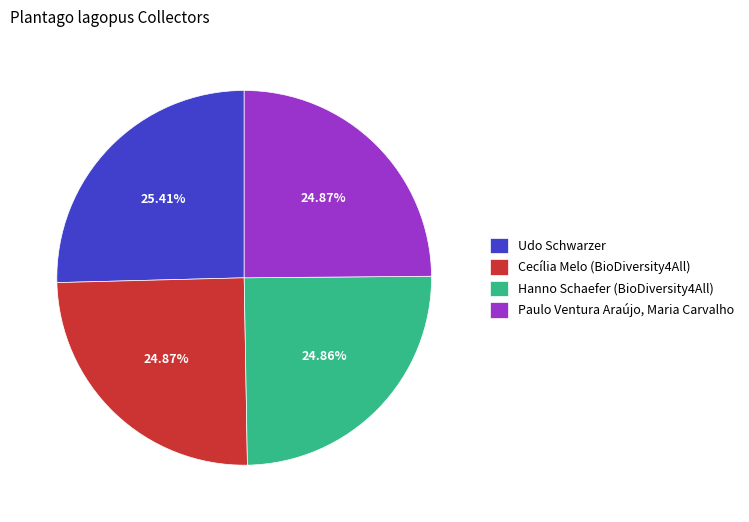

Is there any slice that represents more than half of the pie?

No